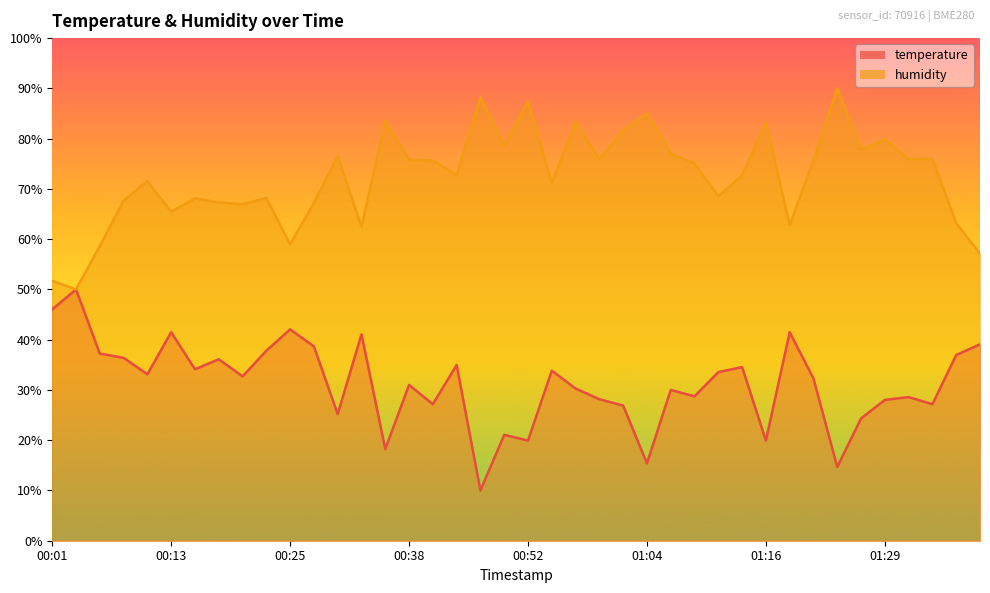

At which label does temperature first exceed 32?

00:01